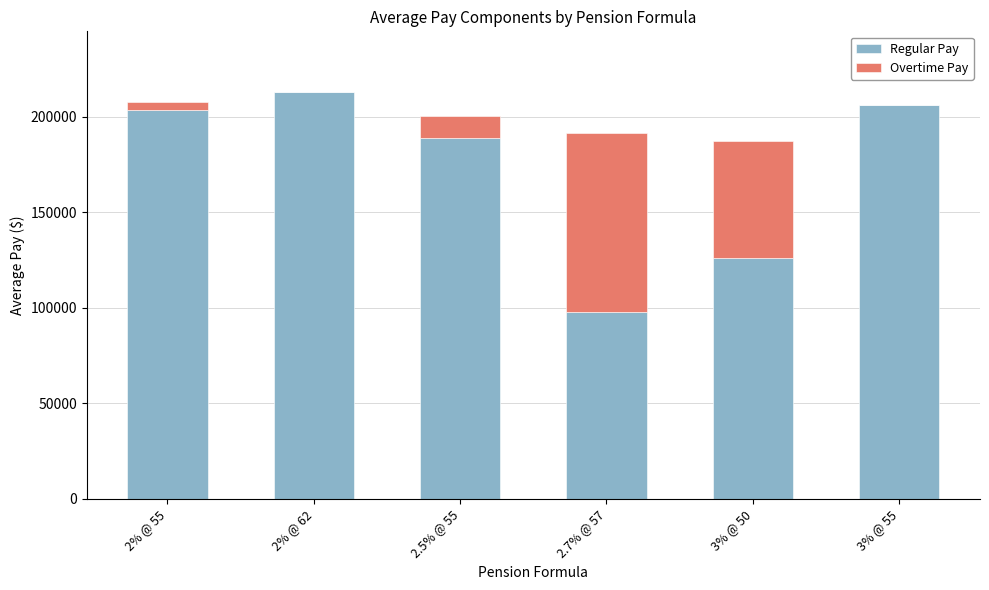

Are the bars grouped side by side (vs. stacked)?

No